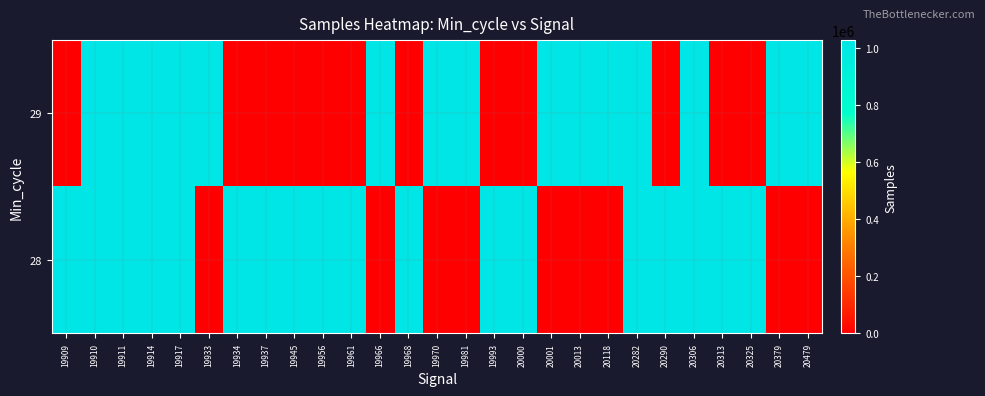

Reading right to left, list all the values displayed in this chart.

28: 20479=0	20379=0	20325=1026000	20313=1026000	20306=1022000	20290=1026000	20282=1026000	20118=0	20013=0	20001=0	20000=1025000	19993=1026000	19981=0	19970=0	19968=1022000	19966=0	19961=1026000	19956=1026000	19945=1026000	19937=1026000	19934=1022000	19933=0	19917=1026000	19914=1023000	19911=1022000	19910=1024000	19909=1021000
29: 20479=1022000	20379=1022000	20325=0	20313=0	20306=1022000	20290=0	20282=1022000	20118=1022000	20013=1022000	20001=1022000	20000=0	19993=0	19981=1022000	19970=1022000	19968=0	19966=1022000	19961=0	19956=0	19945=0	19937=0	19934=0	19933=1022000	19917=1022000	19914=1022000	19911=1022000	19910=1022000	19909=0